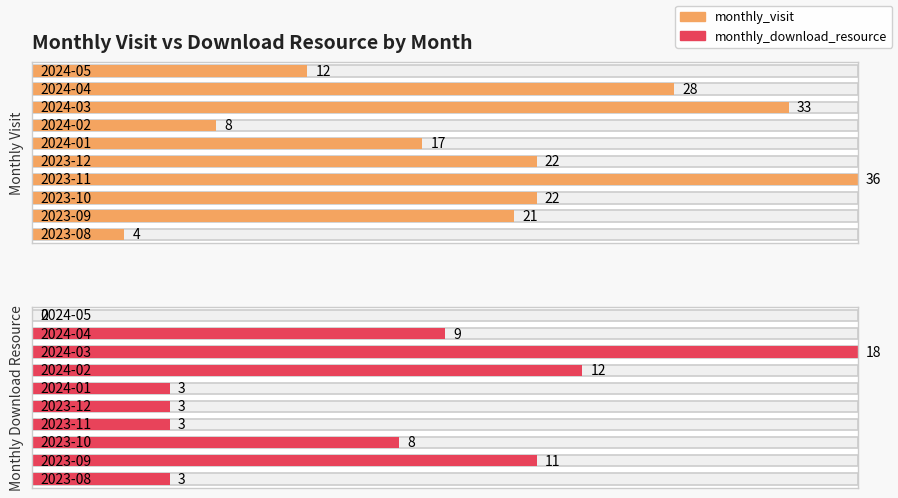

Between 2023-08 and 2023-09, which is larger?

2023-09